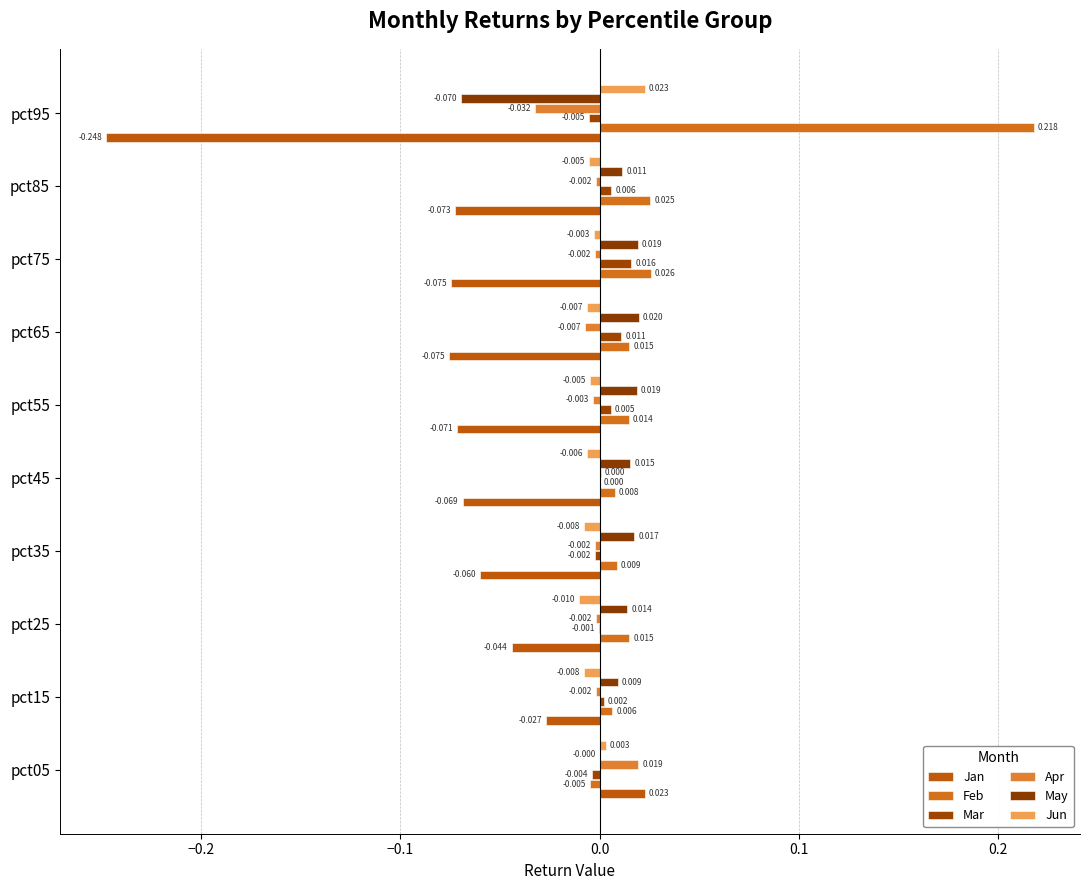

How many values in Jan are above zero?

1